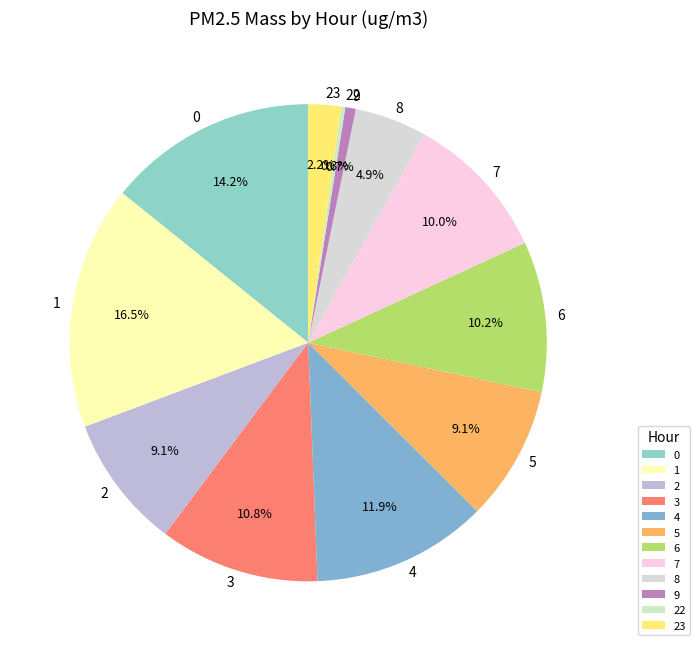

Is there a majority slice in this chart?

No